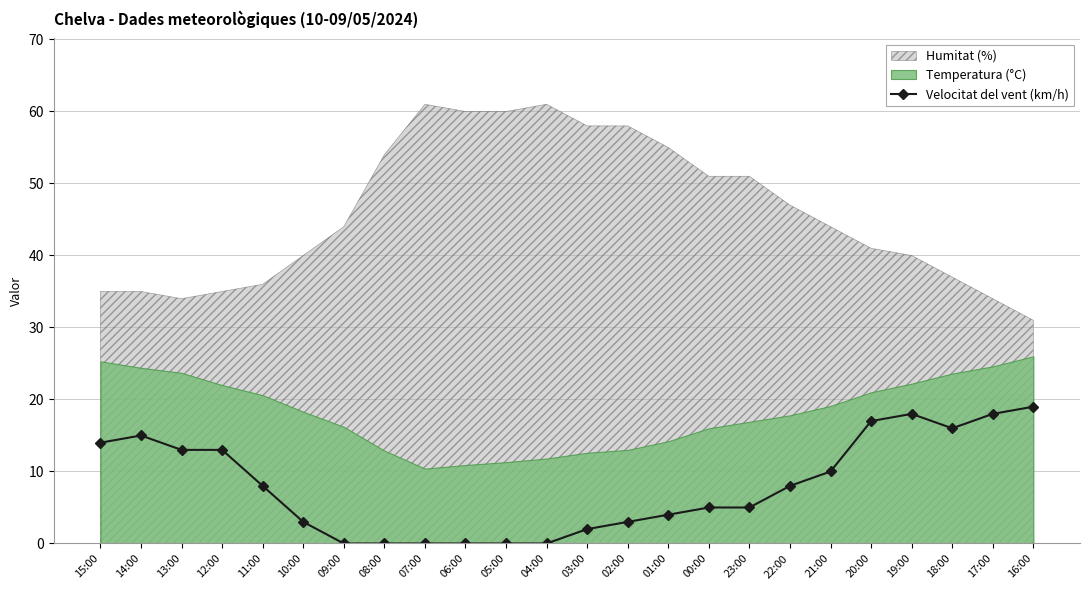

What is the ratio of the value at 11:00 to the value at 13:00?

0.6